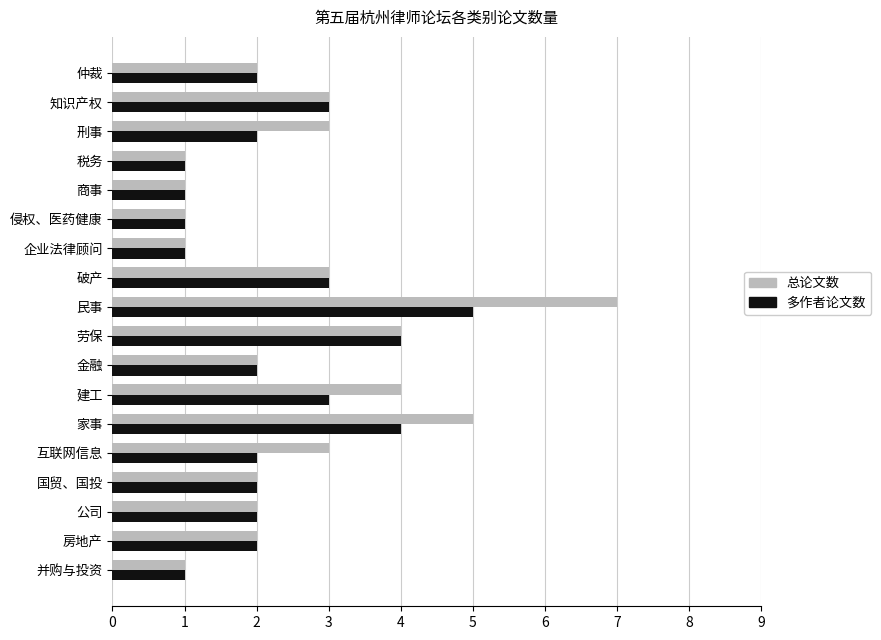

At which category is the sum across all series the highest?

民事